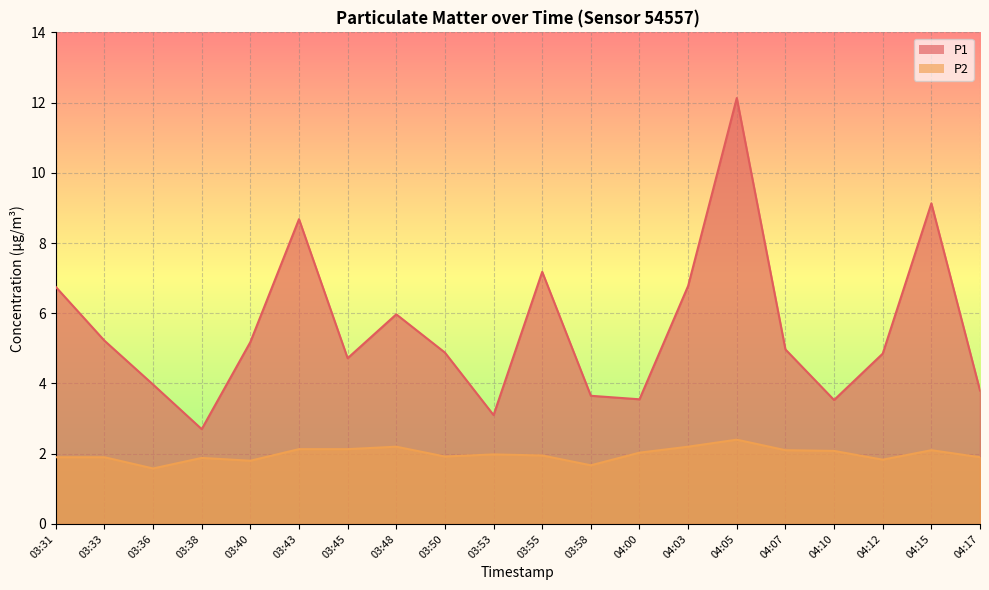

List the labels in order of P2 value, smallest first.

03:36, 03:58, 03:40, 04:12, 03:38, 03:31, 03:33, 04:17, 03:50, 03:55, 03:53, 04:00, 04:10, 04:07, 04:15, 03:43, 03:45, 03:48, 04:03, 04:05